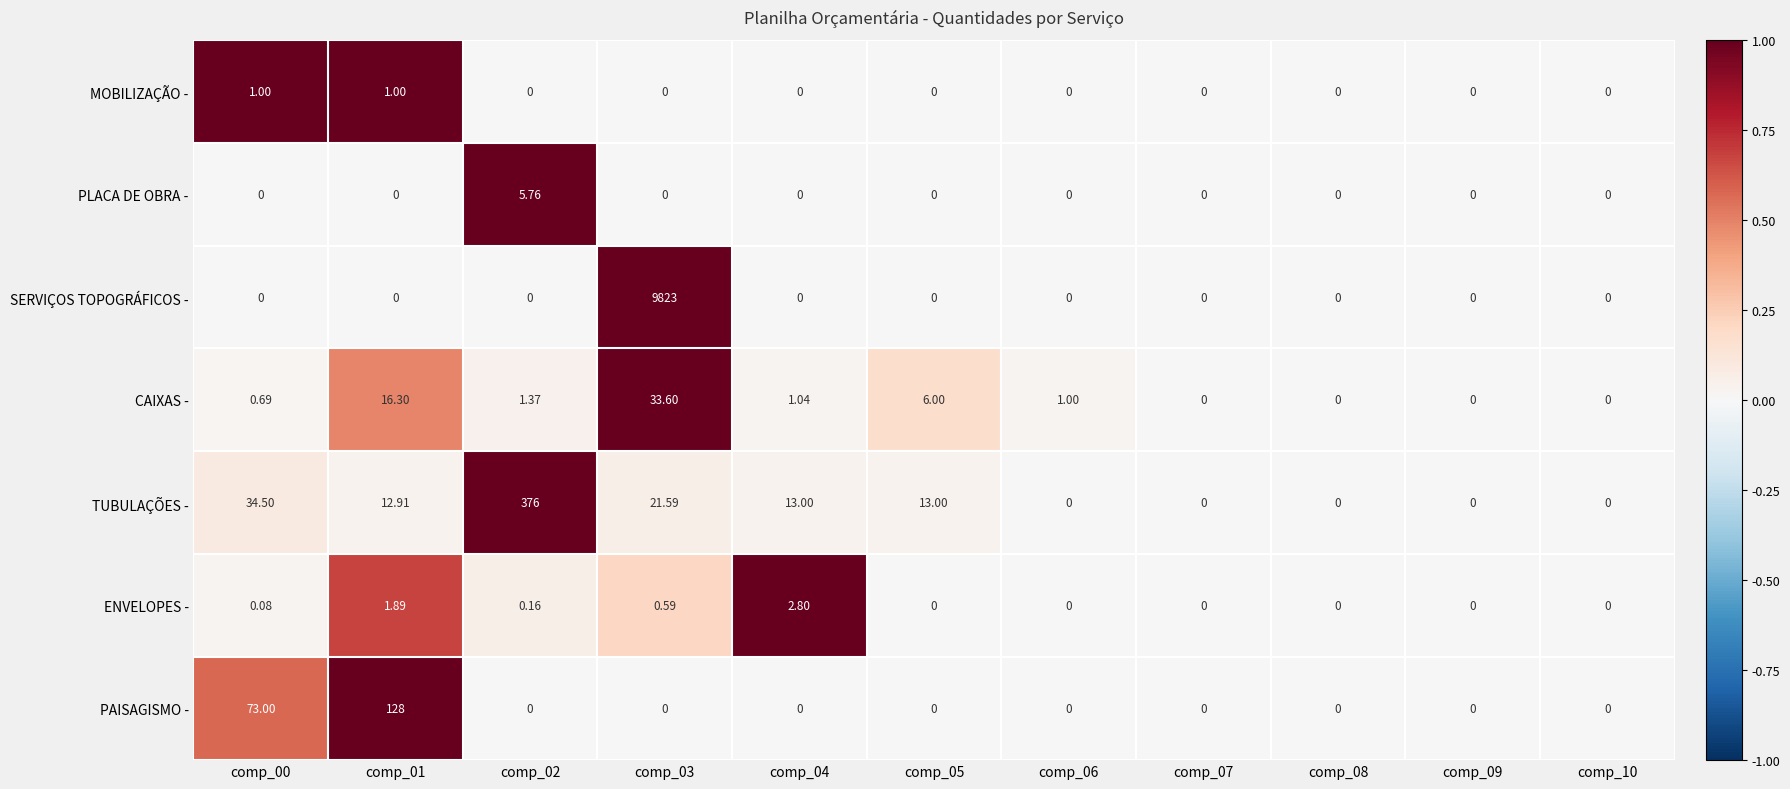

Between comp_05 and comp_10, which series saw the biggest shift?

TUBULAÇÕES -